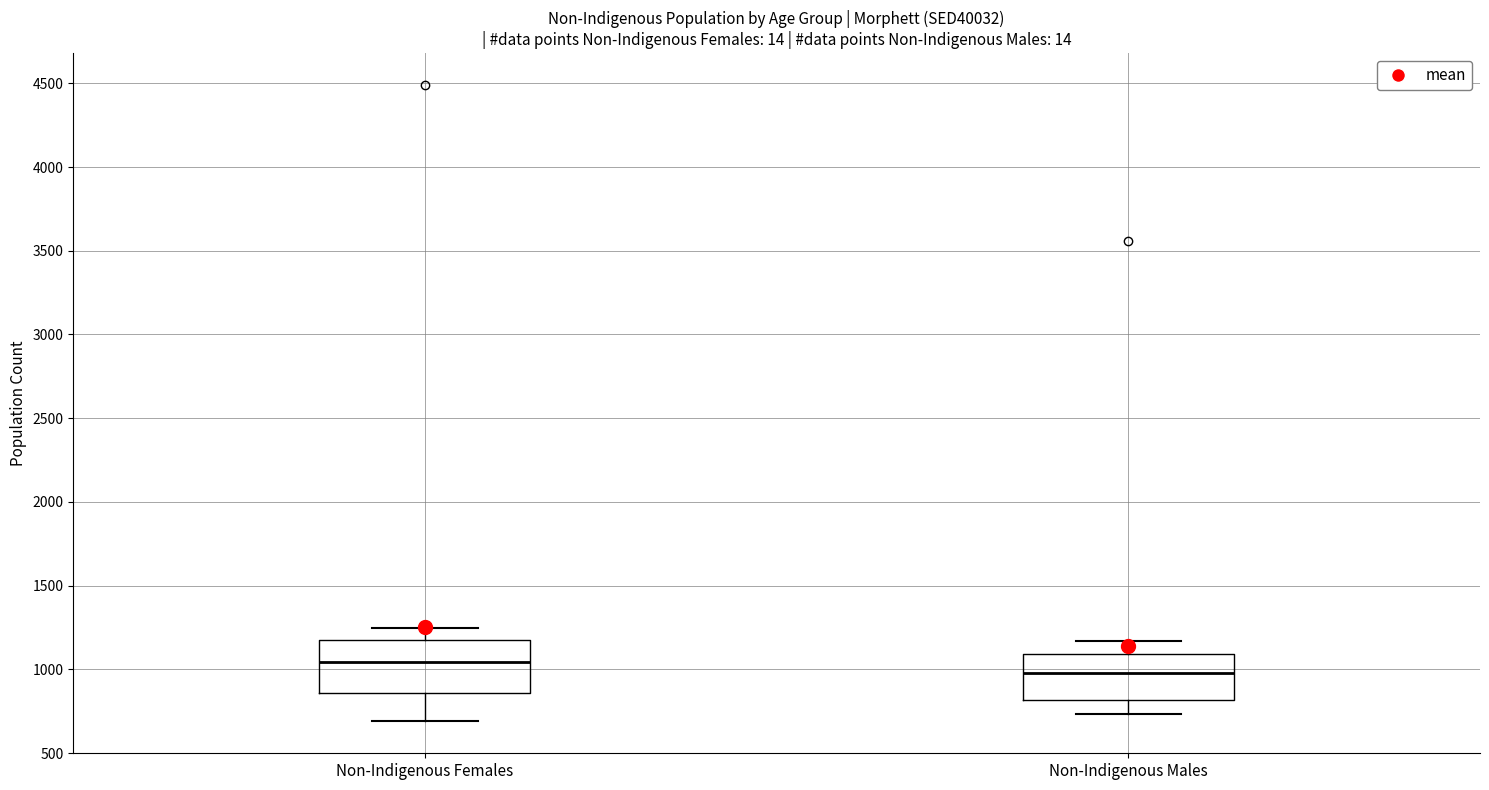

Reading left to right, transcribe this box plot: for each box, give where its median line is, the range the box spans, and where its two whiskers end, as read against the y-axis. The values are not printed on the chart, so give them approximately, as read against the axis.

Non-Indigenous Females: median 1050, box 850 to 1150, whiskers 700 to 1250
Non-Indigenous Males: median 1000, box 800 to 1100, whiskers 750 to 1150